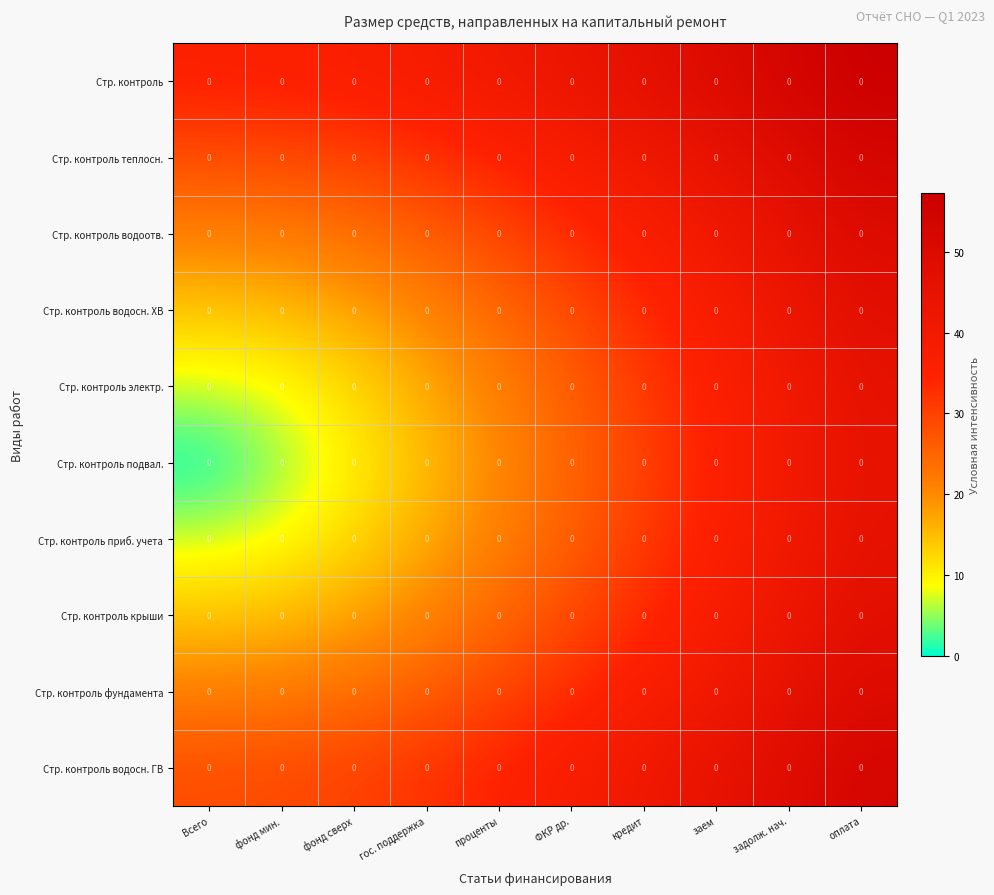

At how many categories does at least one series exceed 33?

10